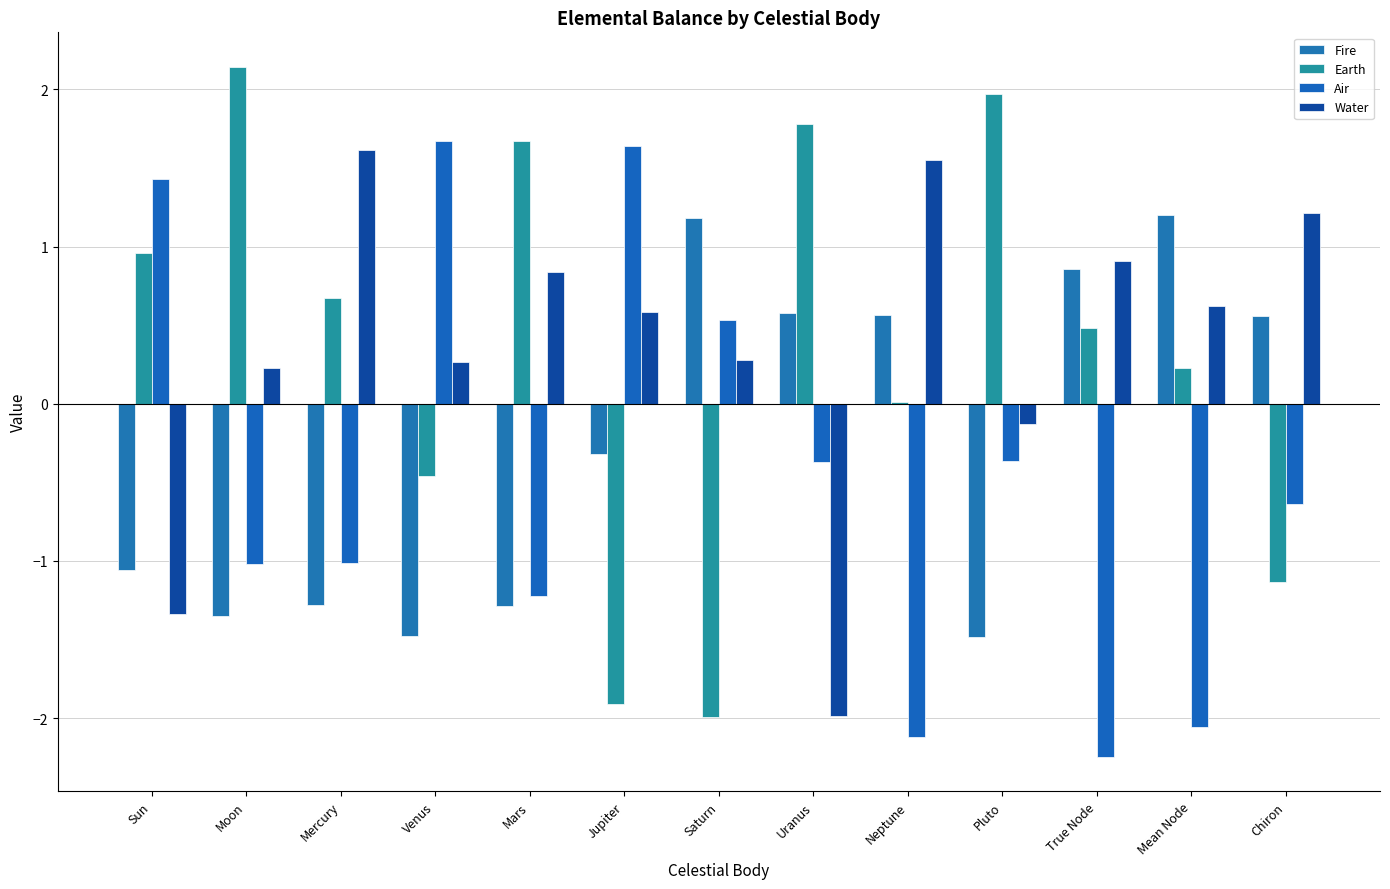

Is the value of Air at Jupiter greater than the value of Fire at Chiron?

Yes